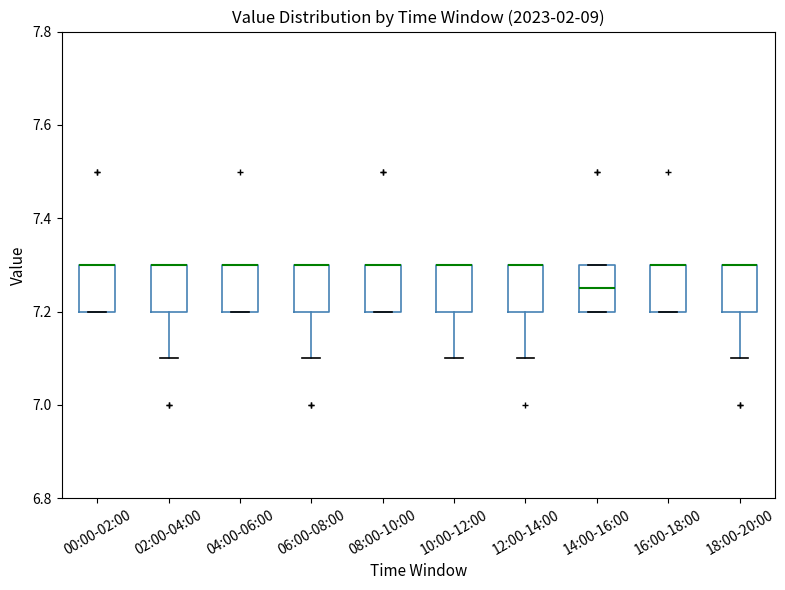

Reading left to right, transcribe this box plot: for each box, give where its median line is, the range the box spans, and where its two whiskers end, as read against the y-axis. The values are not printed on the chart, so give them approximately, as read against the axis.

00:00-02:00: median 7.30 (drawn on the box's upper edge), box 7.20 to 7.30, whiskers 7.20 to 7.30
02:00-04:00: median 7.30 (drawn on the box's upper edge), box 7.20 to 7.30, whiskers 7.10 to 7.30
04:00-06:00: median 7.30 (drawn on the box's upper edge), box 7.20 to 7.30, whiskers 7.20 to 7.30
06:00-08:00: median 7.30 (drawn on the box's upper edge), box 7.20 to 7.30, whiskers 7.10 to 7.30
08:00-10:00: median 7.30 (drawn on the box's upper edge), box 7.20 to 7.30, whiskers 7.20 to 7.30
10:00-12:00: median 7.30 (drawn on the box's upper edge), box 7.20 to 7.30, whiskers 7.10 to 7.30
12:00-14:00: median 7.30 (drawn on the box's upper edge), box 7.20 to 7.30, whiskers 7.10 to 7.30
14:00-16:00: median 7.26, box 7.20 to 7.30, whiskers 7.20 to 7.30
16:00-18:00: median 7.30 (drawn on the box's upper edge), box 7.20 to 7.30, whiskers 7.20 to 7.30
18:00-20:00: median 7.30 (drawn on the box's upper edge), box 7.20 to 7.30, whiskers 7.10 to 7.30